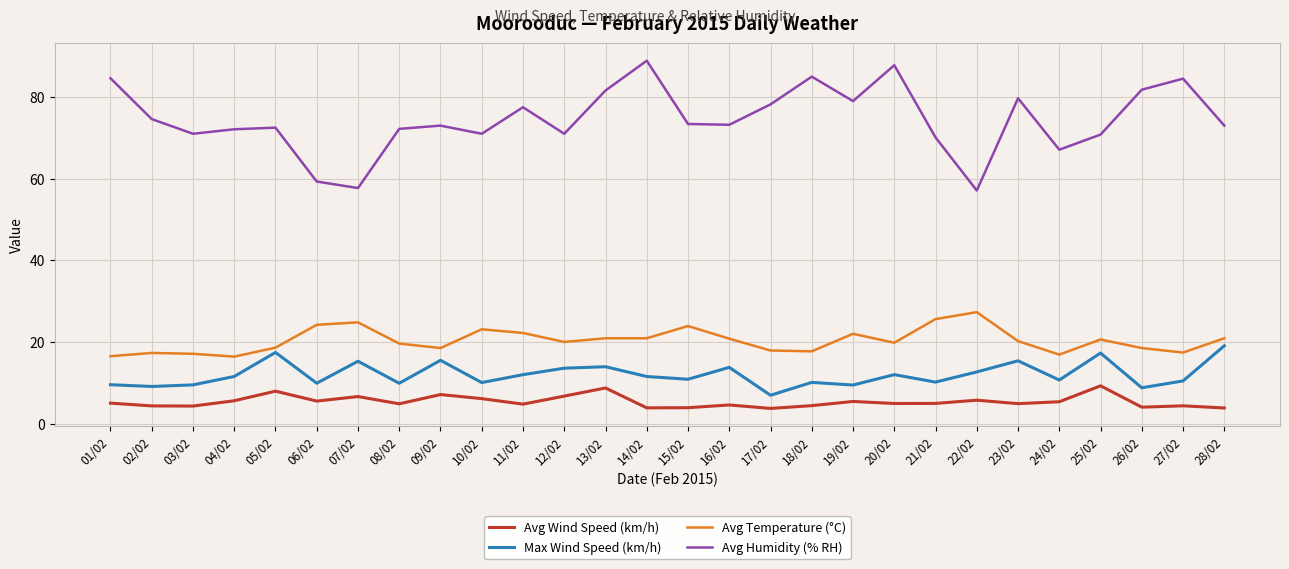

Between 20/02 and 28/02, which series saw the biggest shift?

Avg Humidity (% RH)